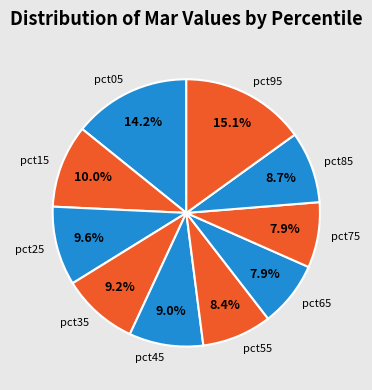

Which slice is the largest?

pct95